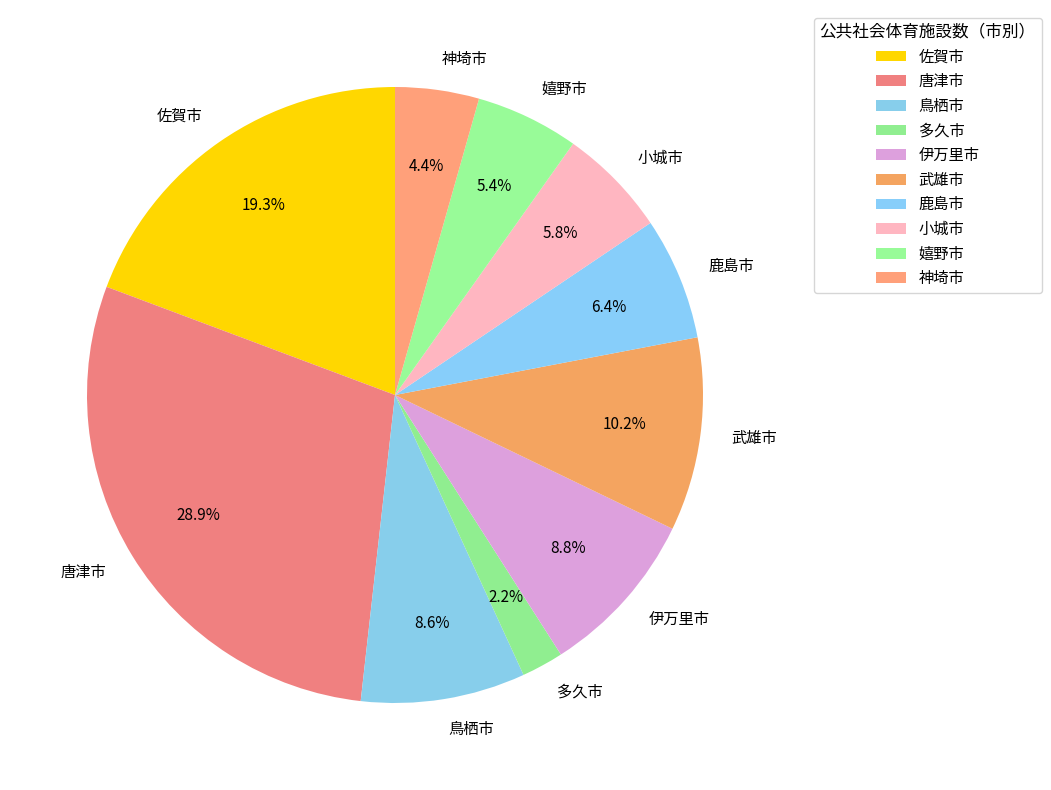

To the nearest percent, what is the difference between the largest and smallest slice percentages?

27%